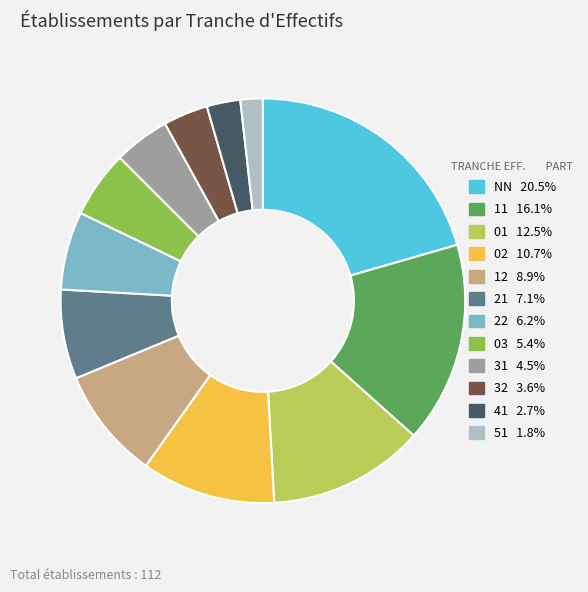

Which category has the smallest portion of the pie?

51